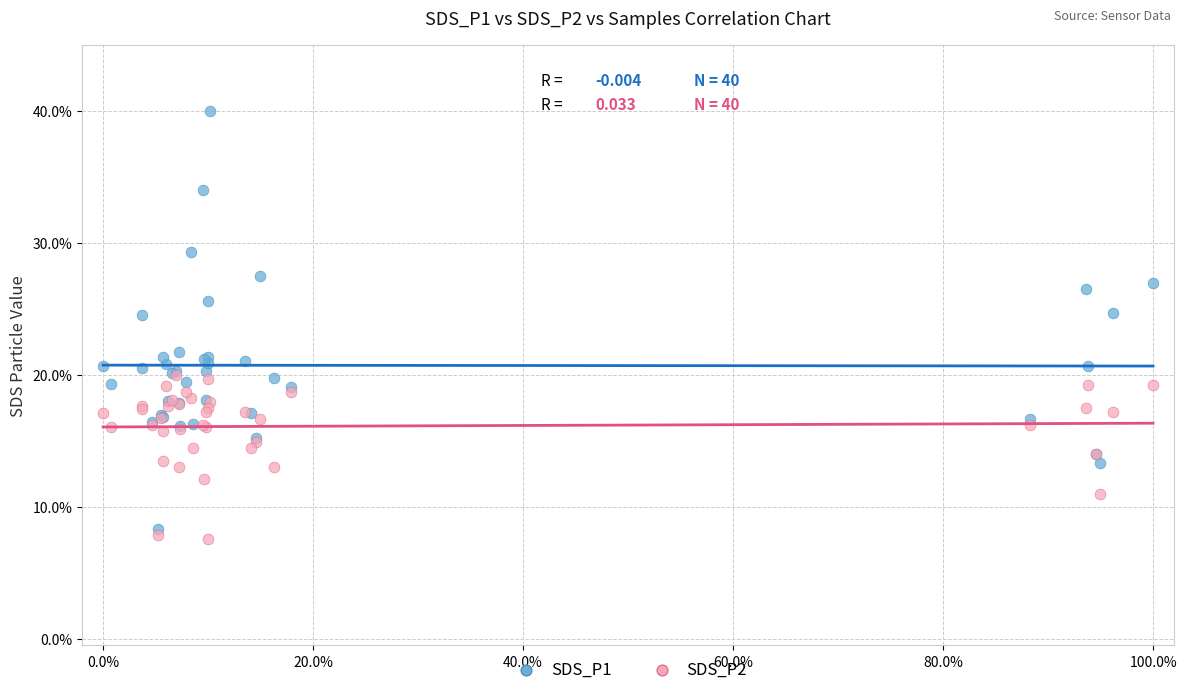

What are all the series names shown in the legend?

SDS_P1, SDS_P2